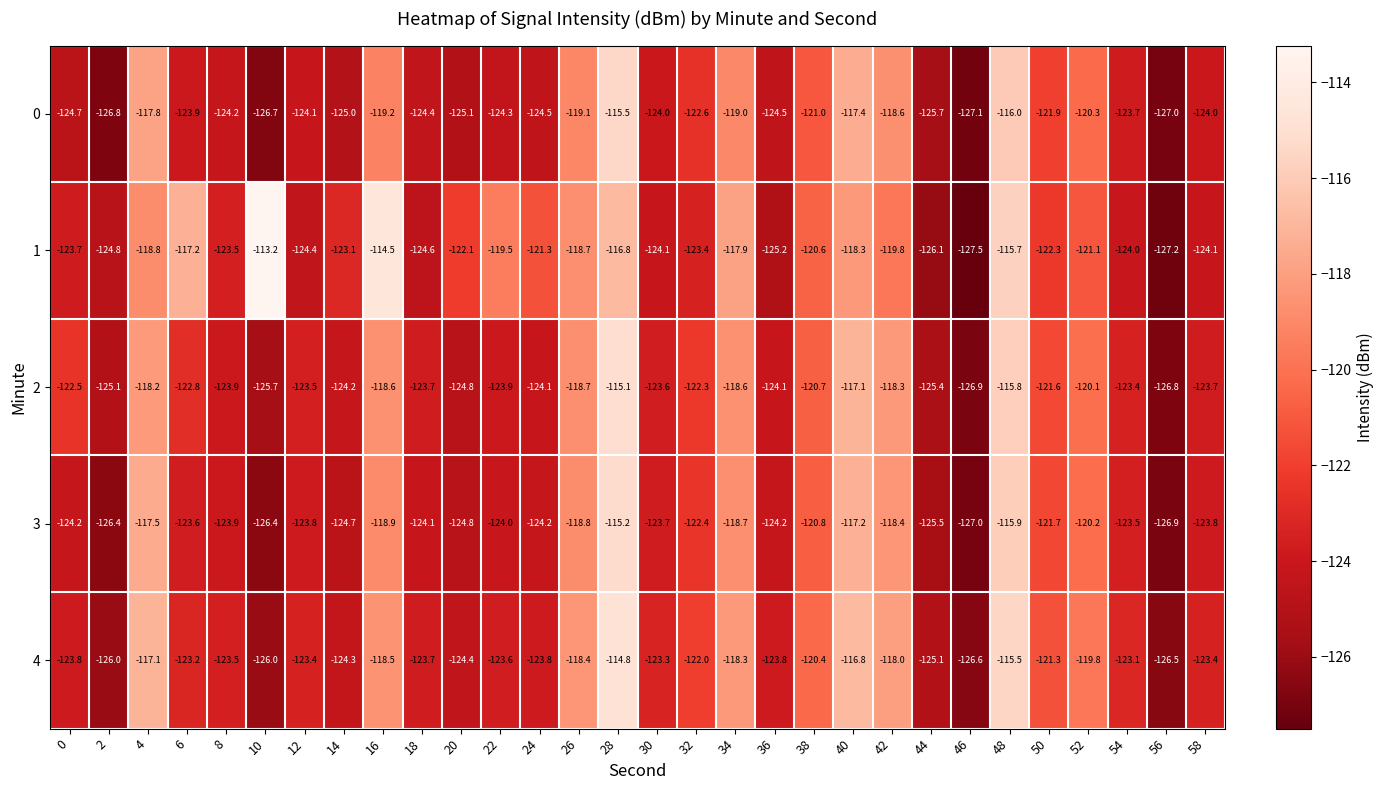

Which series has the largest range (max minus min)?

1